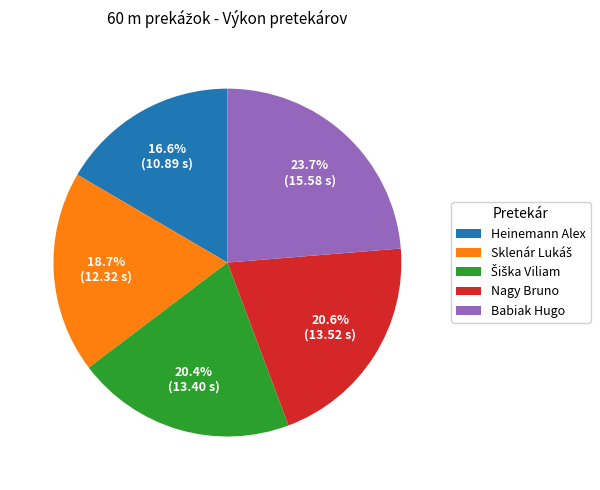

Approximately how many times larger is the value at Nagy Bruno compared to Heinemann Alex?

1.2